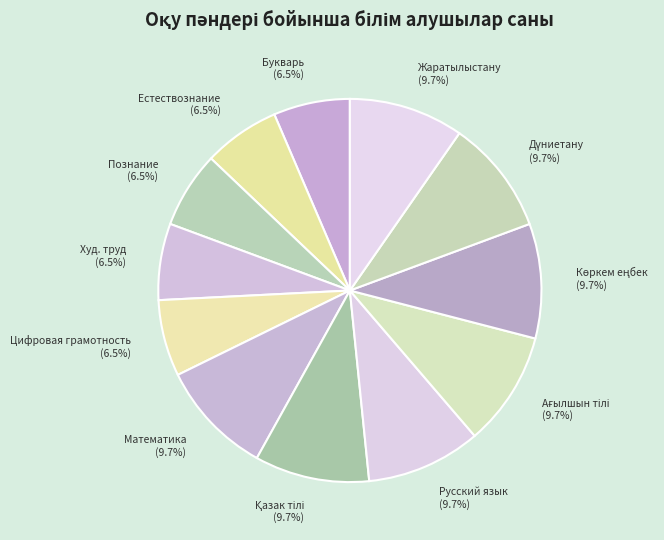

Between Букварь and Русский язык, which is larger?

Русский язык